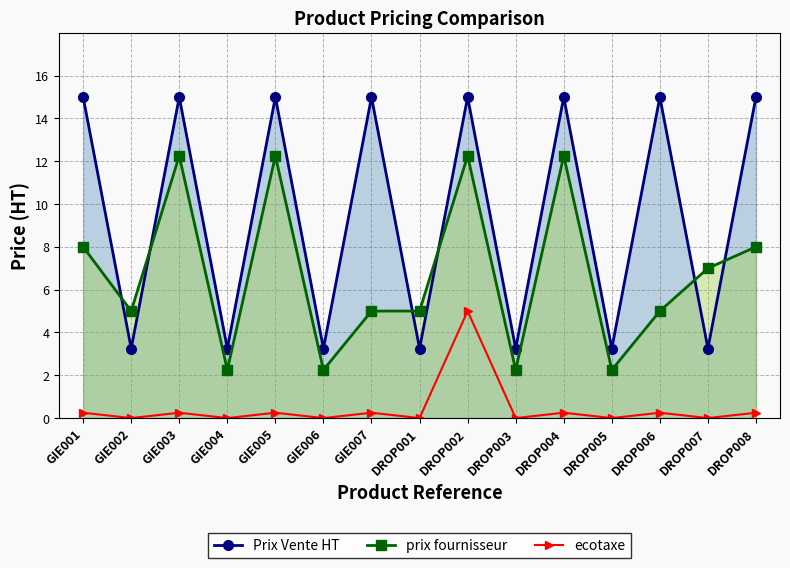

Reading left to right, transcribe all the data shown in this chart.

Prix Vente HT: 15.0	3.2	15.0	3.2	15.0	3.2	15.0	3.2	15.0	3.2	15.0	3.2	15.0	3.2	15.0
prix fournisseur: 8.0	5.0	12.2	2.2	12.2	2.2	5.0	5.0	12.2	2.2	12.2	2.2	5.0	7.0	8.0
ecotaxe: 0.2	0.0	0.2	0.0	0.2	0.0	0.2	0.0	5.0	0.0	0.2	0.0	0.2	0.0	0.2